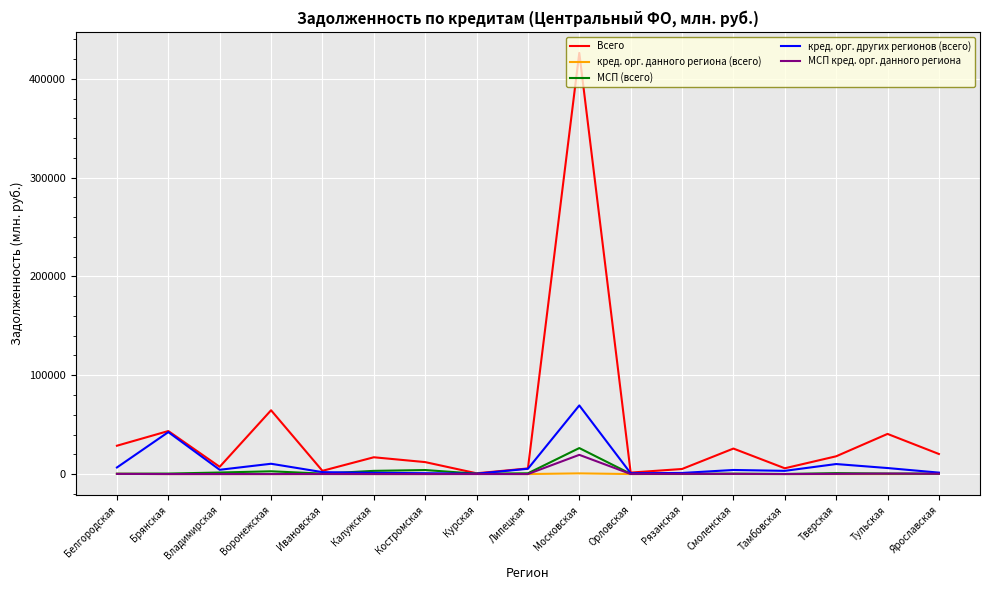

What position from the right is Владимирская?

15